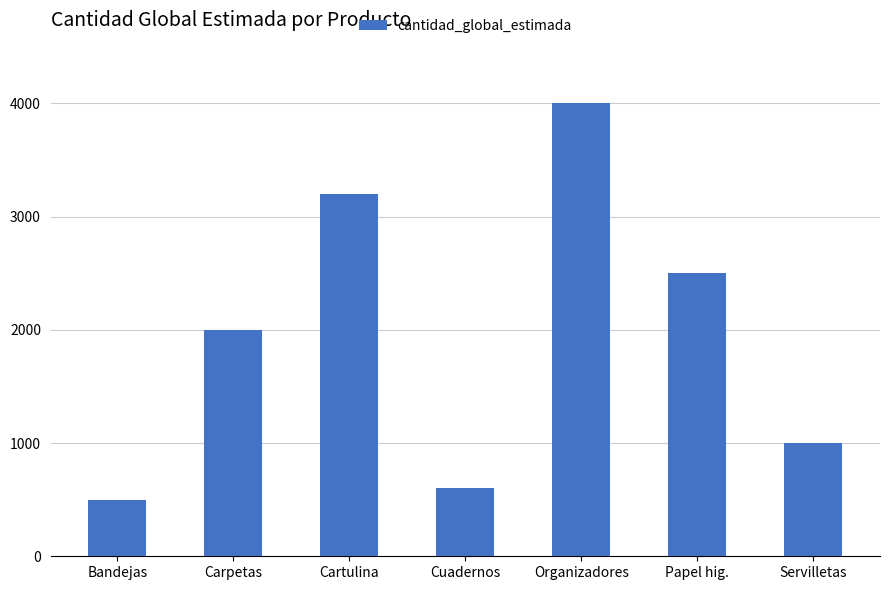

What is the minimum value shown in the chart?

500